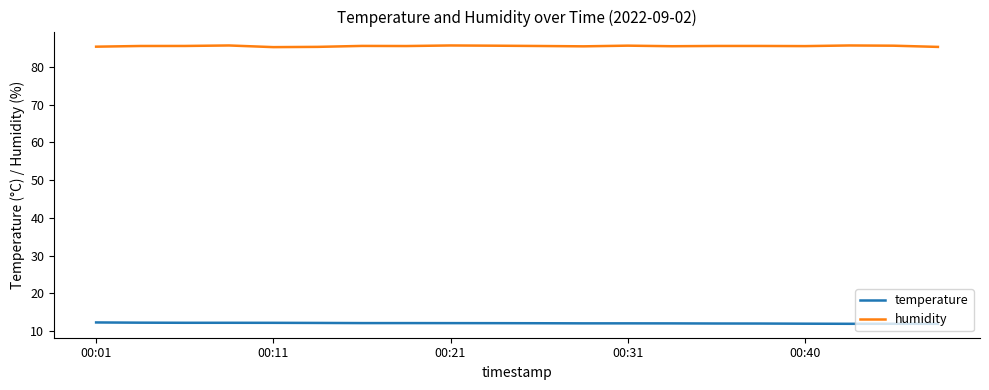

What is the average value of the temperature series?

12.1